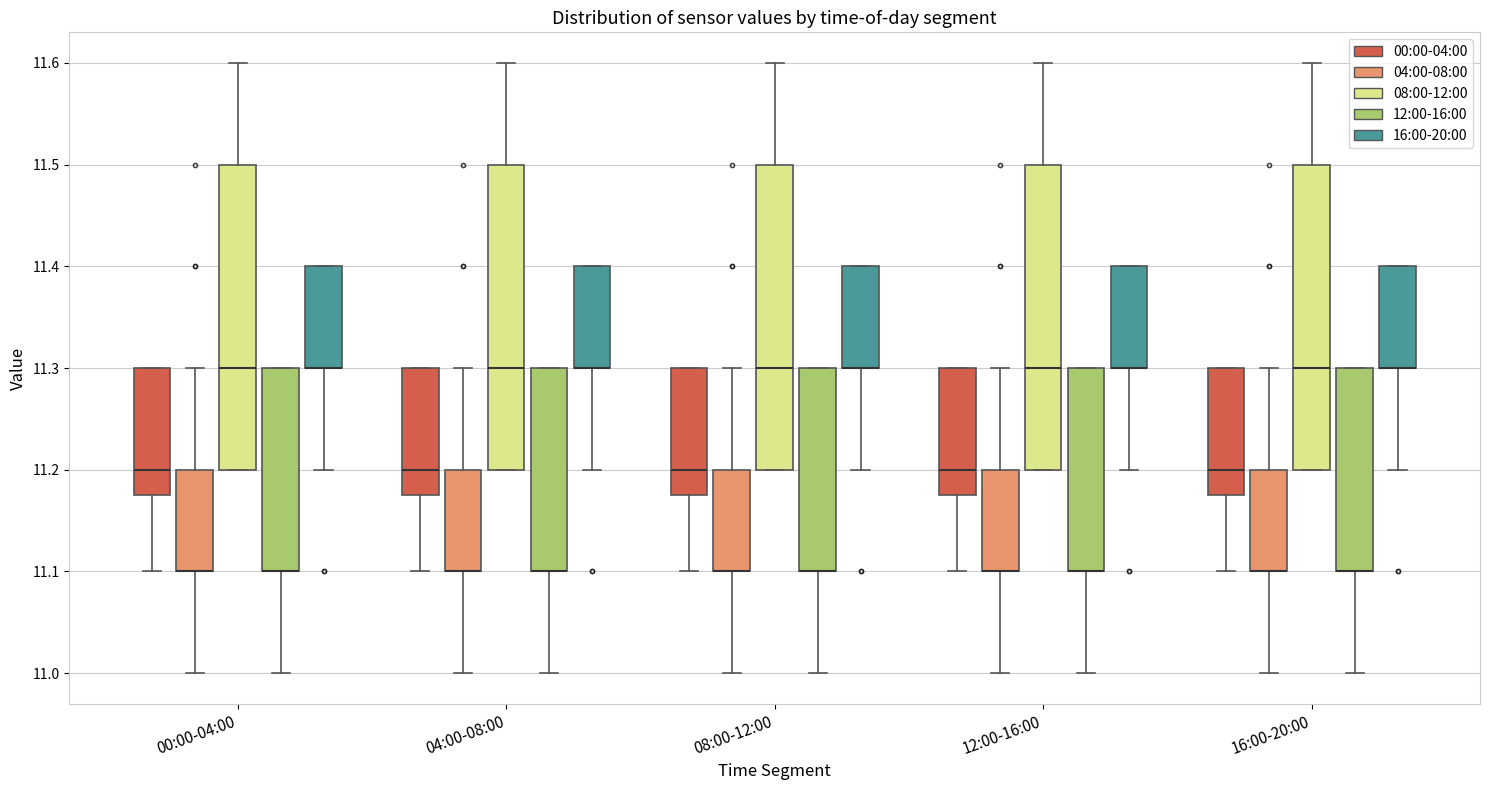

Reading left to right, read every box against the y-axis: the position of its median line, the range the box covers, and the ends of its whiskers. The values are not printed on the chart, so give them approximately, as read against the axis.

00:00-04:00 (00:00-04:00): median 11.20, box 11.18 to 11.30, whiskers 11.10 to 11.30
00:00-04:00 (04:00-08:00): median 11.10 (drawn on the box's lower edge), box 11.10 to 11.20, whiskers 11.00 to 11.30
00:00-04:00 (08:00-12:00): median 11.30, box 11.20 to 11.50, whiskers 11.20 to 11.60
00:00-04:00 (12:00-16:00): median 11.10 (drawn on the box's lower edge), box 11.10 to 11.30, whiskers 11.00 to 11.30
00:00-04:00 (16:00-20:00): median 11.30 (drawn on the box's lower edge), box 11.30 to 11.40, whiskers 11.20 to 11.40
04:00-08:00 (00:00-04:00): median 11.20, box 11.18 to 11.30, whiskers 11.10 to 11.30
04:00-08:00 (04:00-08:00): median 11.10 (drawn on the box's lower edge), box 11.10 to 11.20, whiskers 11.00 to 11.30
04:00-08:00 (08:00-12:00): median 11.30, box 11.20 to 11.50, whiskers 11.20 to 11.60
04:00-08:00 (12:00-16:00): median 11.10 (drawn on the box's lower edge), box 11.10 to 11.30, whiskers 11.00 to 11.30
04:00-08:00 (16:00-20:00): median 11.30 (drawn on the box's lower edge), box 11.30 to 11.40, whiskers 11.20 to 11.40
08:00-12:00 (00:00-04:00): median 11.20, box 11.18 to 11.30, whiskers 11.10 to 11.30
08:00-12:00 (04:00-08:00): median 11.10 (drawn on the box's lower edge), box 11.10 to 11.20, whiskers 11.00 to 11.30
08:00-12:00 (08:00-12:00): median 11.30, box 11.20 to 11.50, whiskers 11.20 to 11.60
08:00-12:00 (12:00-16:00): median 11.10 (drawn on the box's lower edge), box 11.10 to 11.30, whiskers 11.00 to 11.30
08:00-12:00 (16:00-20:00): median 11.30 (drawn on the box's lower edge), box 11.30 to 11.40, whiskers 11.20 to 11.40
12:00-16:00 (00:00-04:00): median 11.20, box 11.18 to 11.30, whiskers 11.10 to 11.30
12:00-16:00 (04:00-08:00): median 11.10 (drawn on the box's lower edge), box 11.10 to 11.20, whiskers 11.00 to 11.30
12:00-16:00 (08:00-12:00): median 11.30, box 11.20 to 11.50, whiskers 11.20 to 11.60
12:00-16:00 (12:00-16:00): median 11.10 (drawn on the box's lower edge), box 11.10 to 11.30, whiskers 11.00 to 11.30
12:00-16:00 (16:00-20:00): median 11.30 (drawn on the box's lower edge), box 11.30 to 11.40, whiskers 11.20 to 11.40
16:00-20:00 (00:00-04:00): median 11.20, box 11.18 to 11.30, whiskers 11.10 to 11.30
16:00-20:00 (04:00-08:00): median 11.10 (drawn on the box's lower edge), box 11.10 to 11.20, whiskers 11.00 to 11.30
16:00-20:00 (08:00-12:00): median 11.30, box 11.20 to 11.50, whiskers 11.20 to 11.60
16:00-20:00 (12:00-16:00): median 11.10 (drawn on the box's lower edge), box 11.10 to 11.30, whiskers 11.00 to 11.30
16:00-20:00 (16:00-20:00): median 11.30 (drawn on the box's lower edge), box 11.30 to 11.40, whiskers 11.20 to 11.40